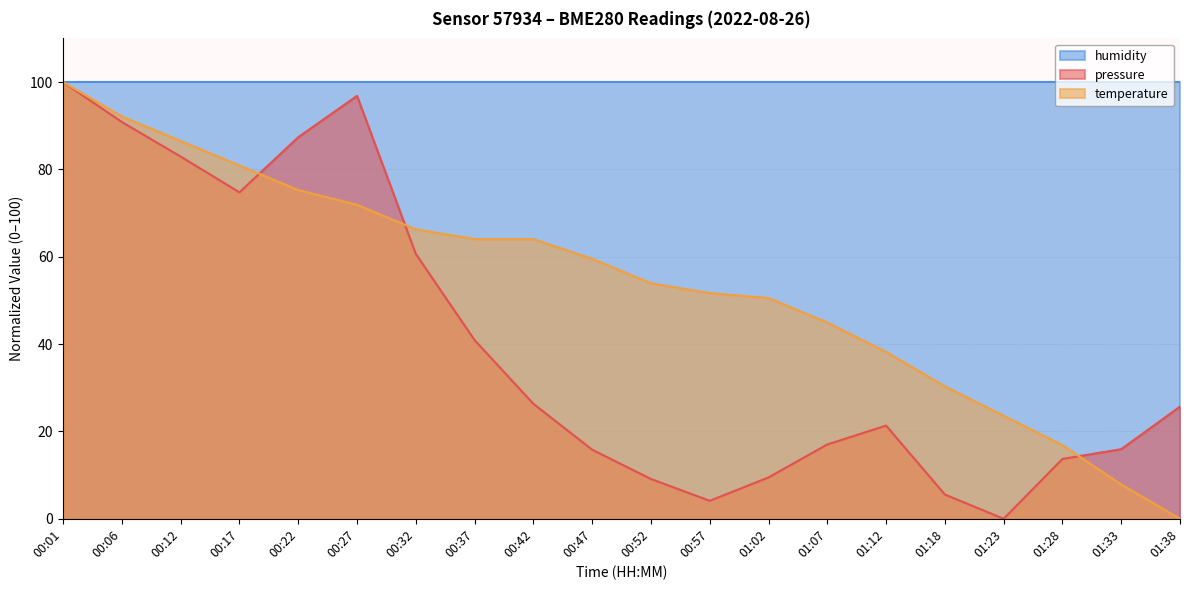

How many data points in temperature are above 59?

10